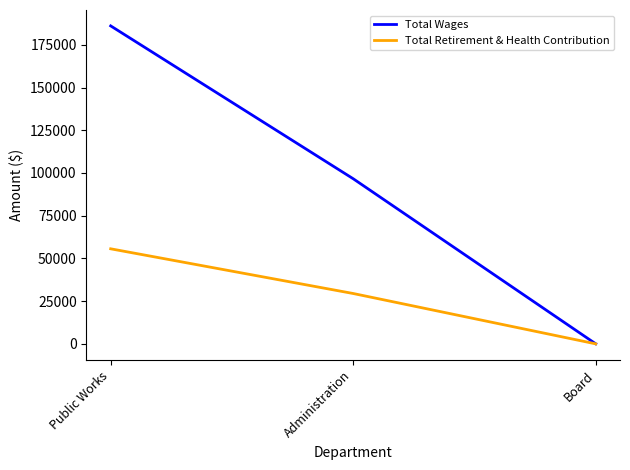

What is the average value of the Total Wages series?

94245